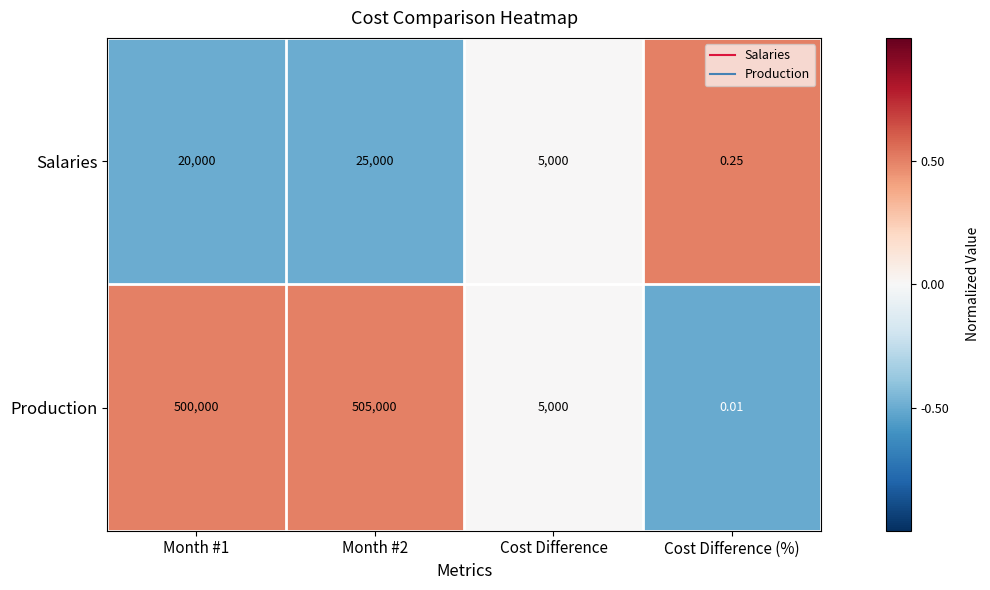

Is the value of Salaries at Cost Difference (%) greater than the value of Production at Month #2?

No